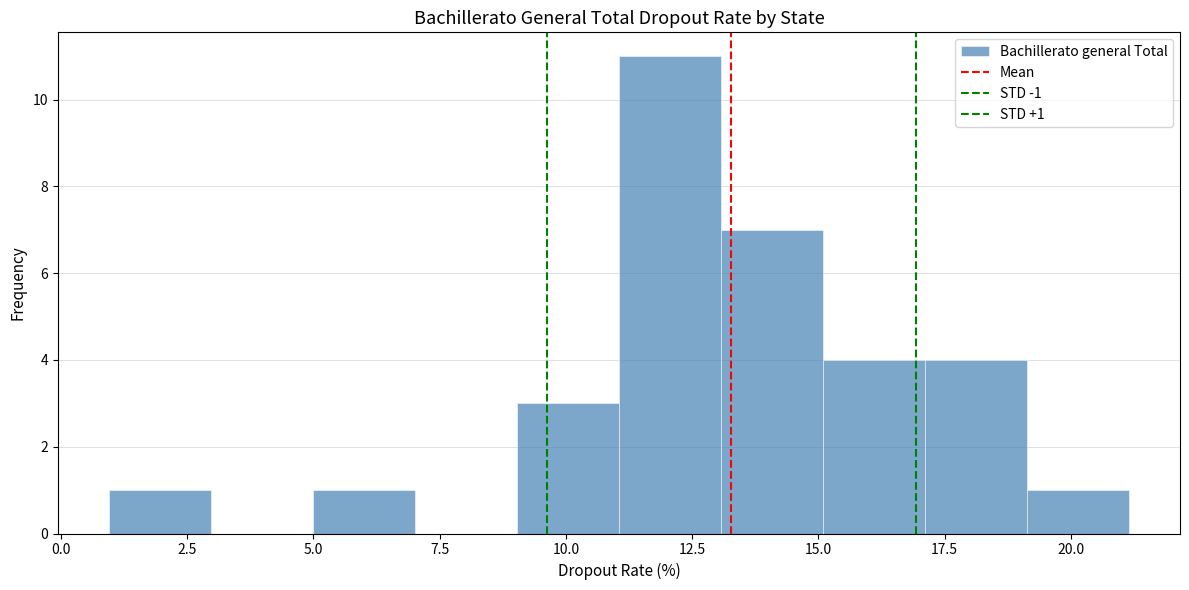

Which range on the x-axis has the tallest bar?

11 to 13